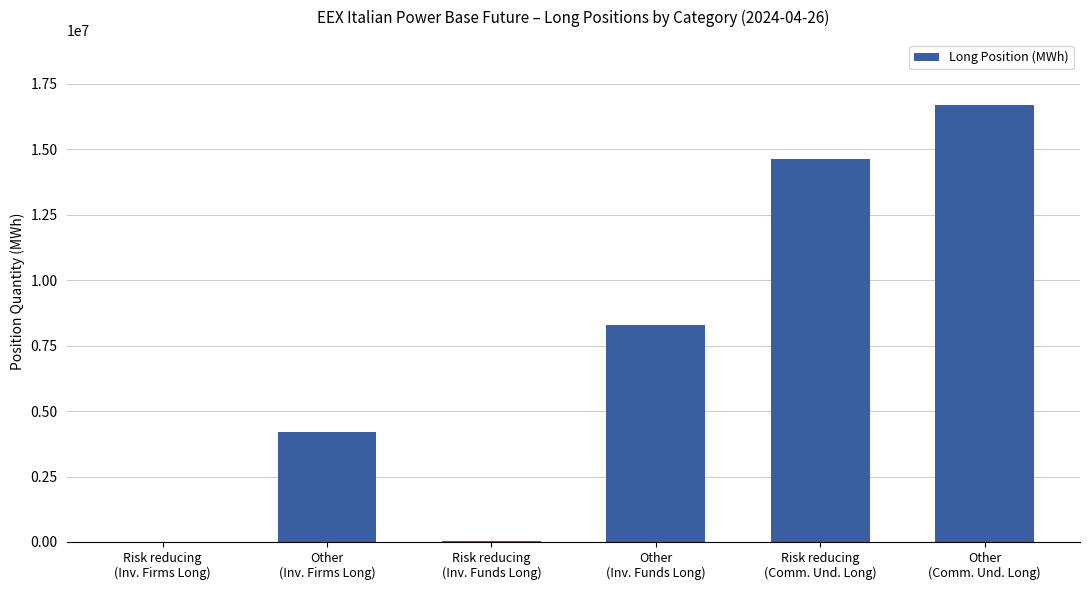

The chart shows a value of 8754228 at Risk reducing
(Comm. Und. Long). True or false?

False